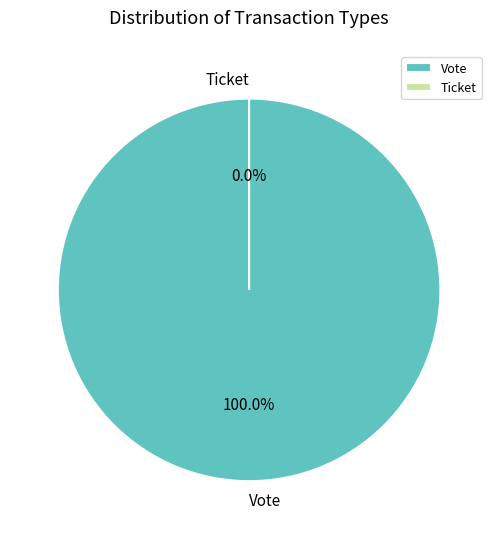

To the nearest percent, what percentage of the pie is Vote?

100%